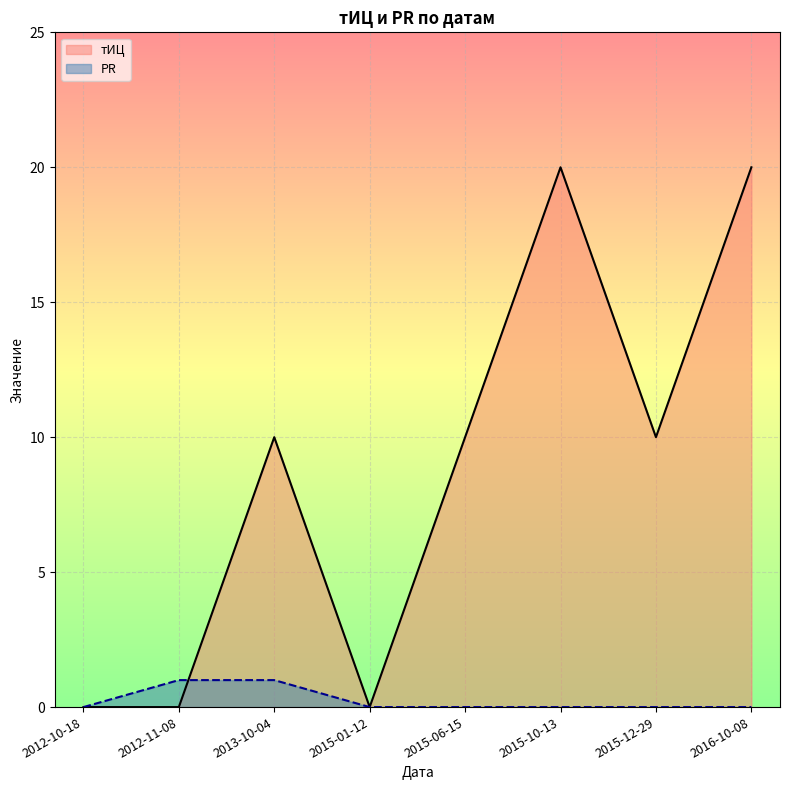

Reading right to left, list all the values displayed in this chart.

тИЦ: 2016-10-08=20	2015-12-29=10	2015-10-13=20	2015-06-15=10	2015-01-12=0	2013-10-04=10	2012-11-08=0	2012-10-18=0
PR: 2016-10-08=0	2015-12-29=0	2015-10-13=0	2015-06-15=0	2015-01-12=0	2013-10-04=1	2012-11-08=1	2012-10-18=0